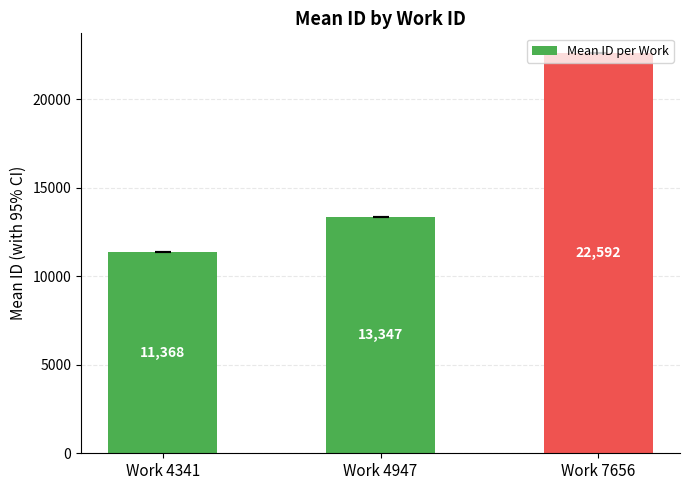

Are the bars grouped side by side (vs. stacked)?

No